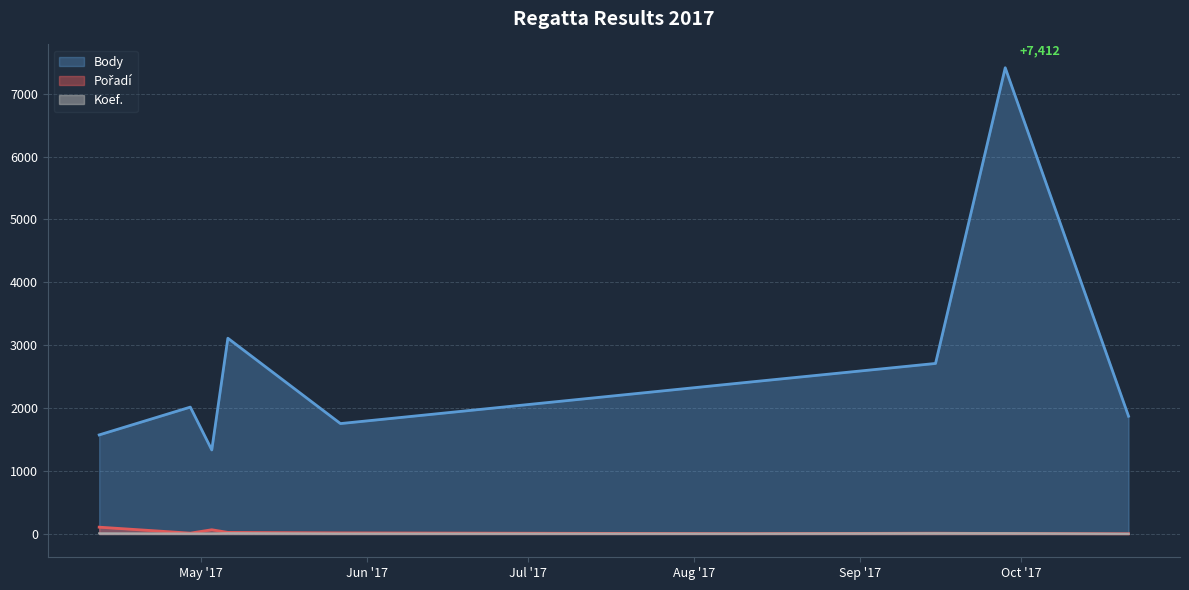

Reading right to left, extract all data points from this chart.

Body: 2017-10-21=1872	2017-09-28=7412	2017-09-15=2711	2017-08-11=2412	2017-05-27=1755	2017-05-06=3112	2017-05-03=1336	2017-04-29=2017	2017-04-12=1575
Pořadí: 2017-10-21=3	2017-09-28=7	2017-09-15=12	2017-08-11=5	2017-05-27=17	2017-05-06=25	2017-05-03=67	2017-04-29=13	2017-04-12=108
Koef.: 2017-10-21=3	2017-09-28=12	2017-09-15=12	2017-08-11=6	2017-05-27=7	2017-05-06=12	2017-05-03=8	2017-04-29=7	2017-04-12=10